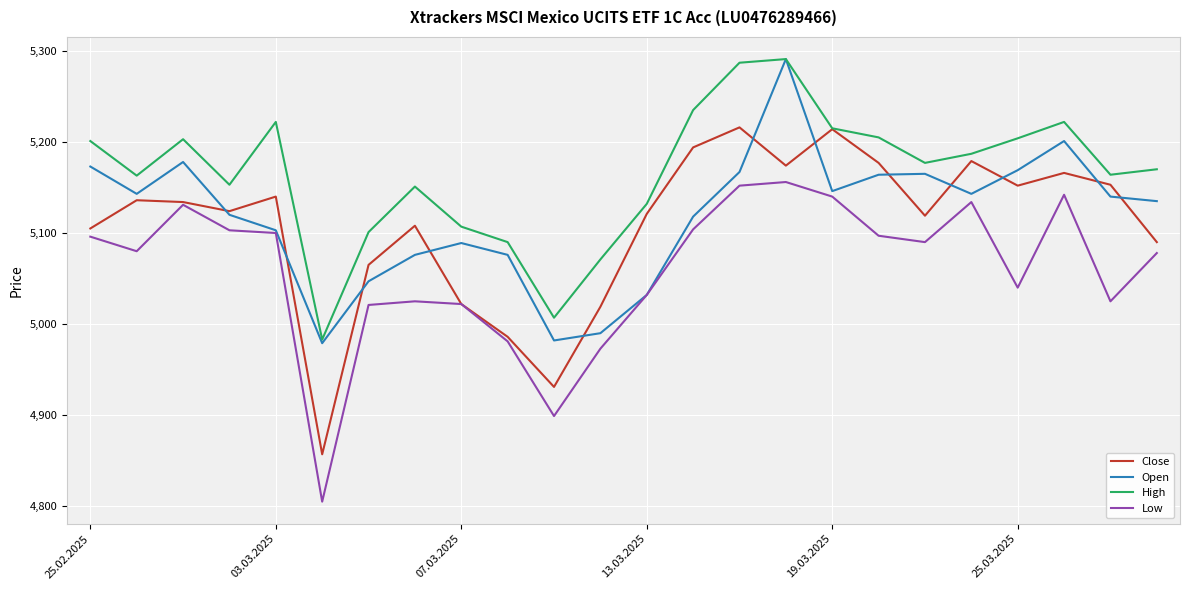

Which series has the largest total across all categories?

High